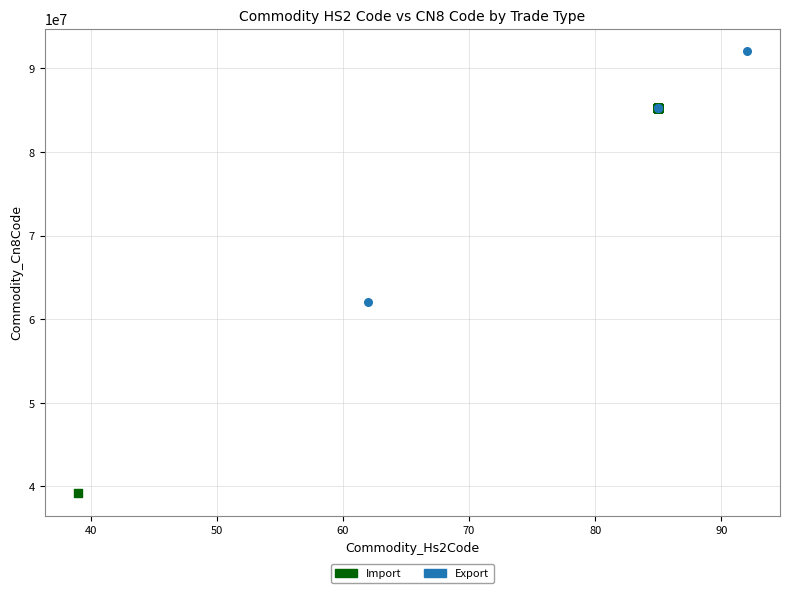

What are all the series names shown in the legend?

Import, Export